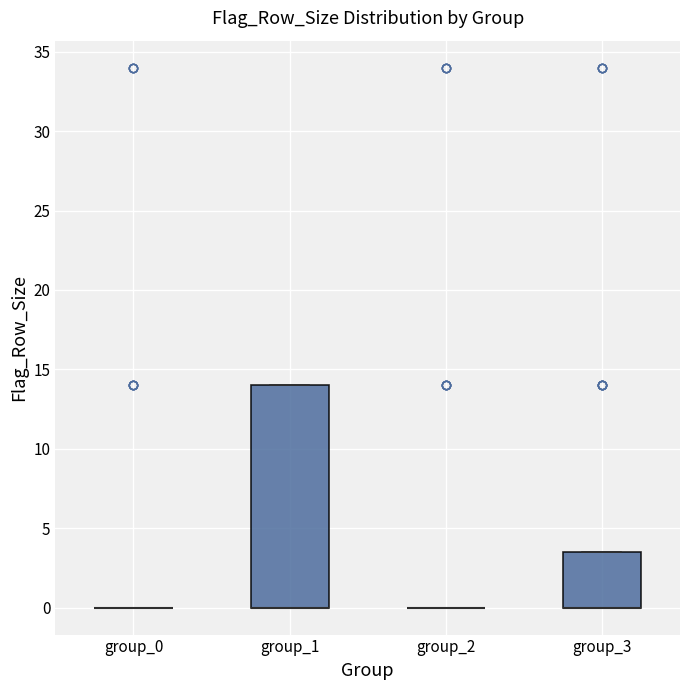

Reading left to right, transcribe this box plot: for each box, give where its median line is, the range the box spans, and where its two whiskers end, as read against the y-axis. The values are not printed on the chart, so give them approximately, as read against the axis.

group_0: box collapsed to a line at 0.0, whiskers 0.0 to 0.0
group_1: median 0.0 (drawn on the box's lower edge), box 0.0 to 14.0, whiskers 0.0 to 14.0
group_2: box collapsed to a line at 0.0, whiskers 0.0 to 0.0
group_3: median 0.0 (drawn on the box's lower edge), box 0.0 to 3.5, whiskers 0.0 to 3.5